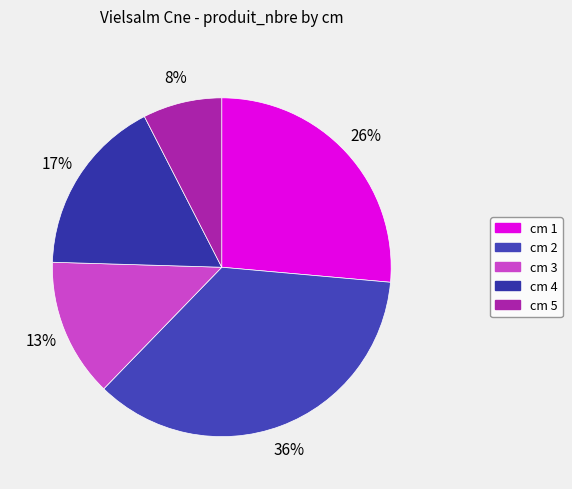

Is there a majority slice in this chart?

No